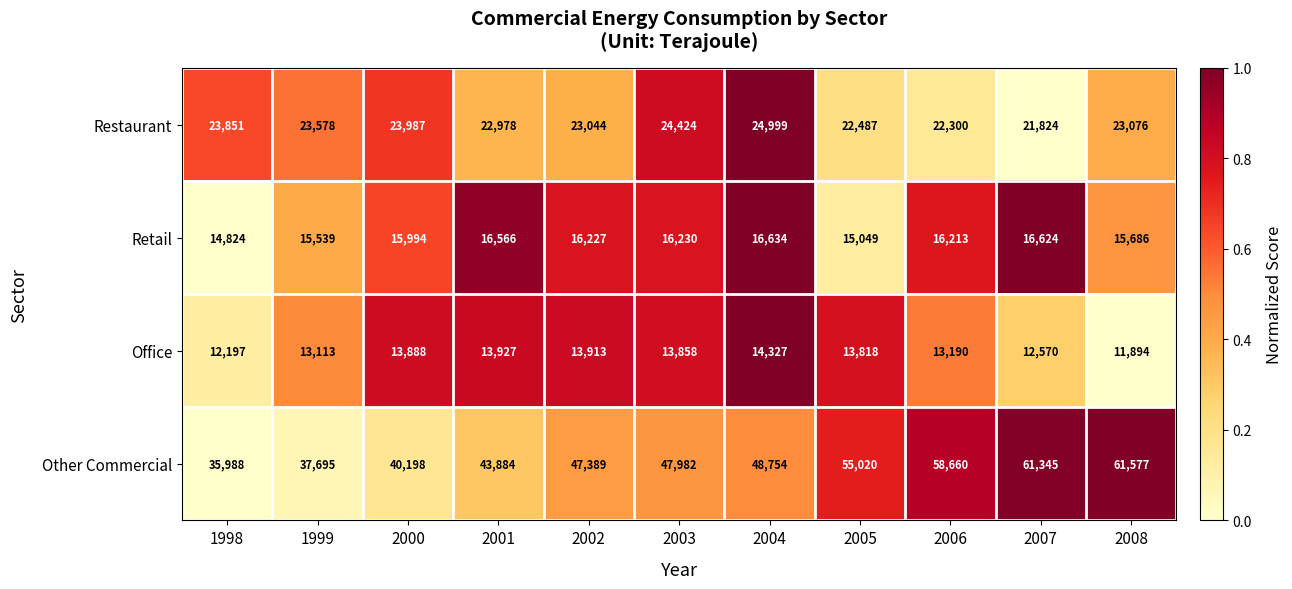

Which series changed the most between 1998 and 2008?

Other Commercial